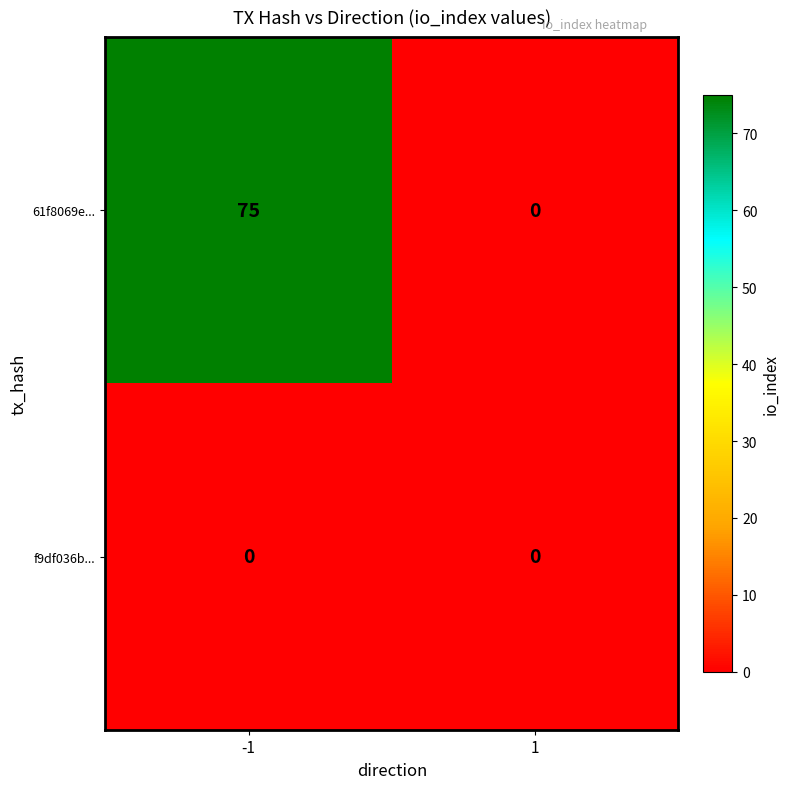

At which category is the sum across all series the highest?

-1